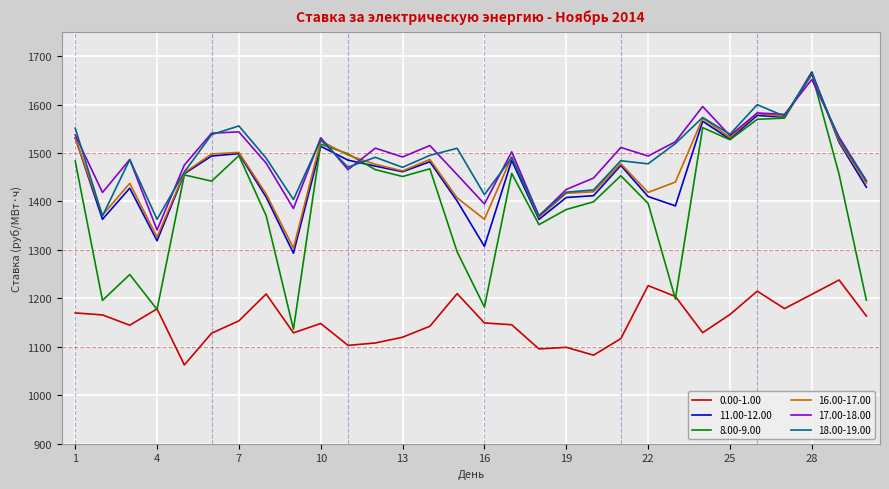

What is the smallest value displayed?

1062.6